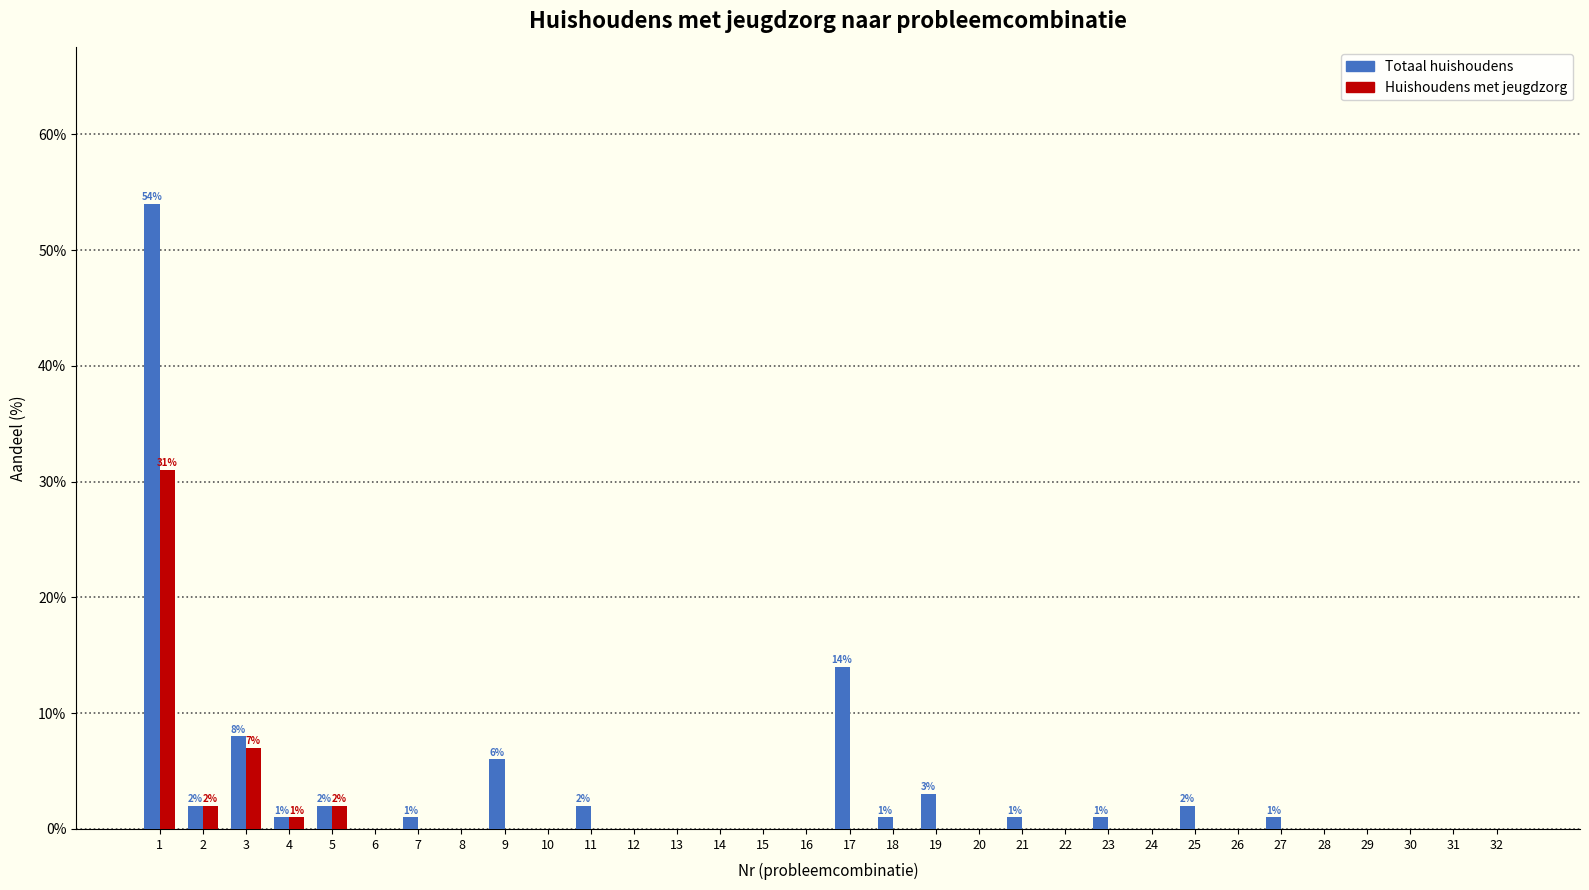

True or false: Huishoudens met jeugdzorg has a value of -16 at 18.

False